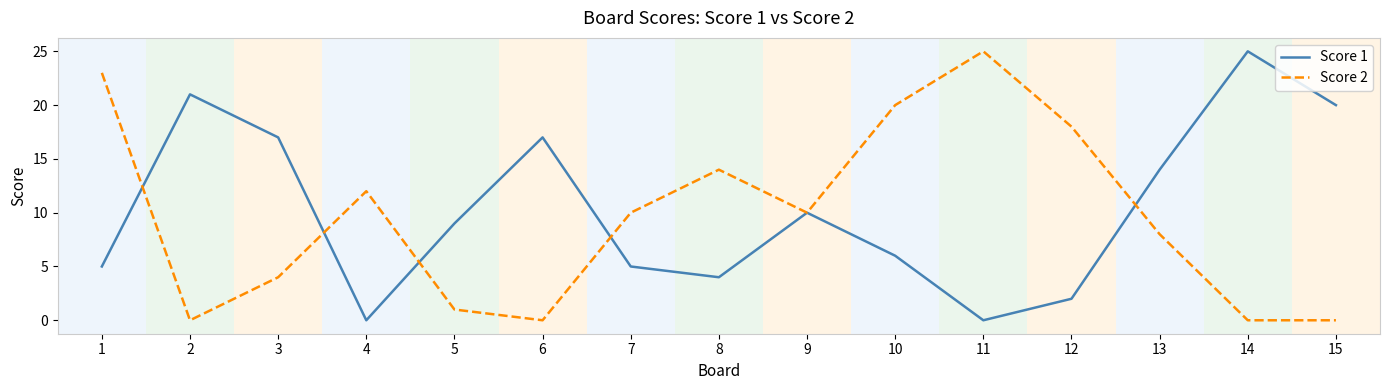

At how many categories does at least one series exceed 16?

9